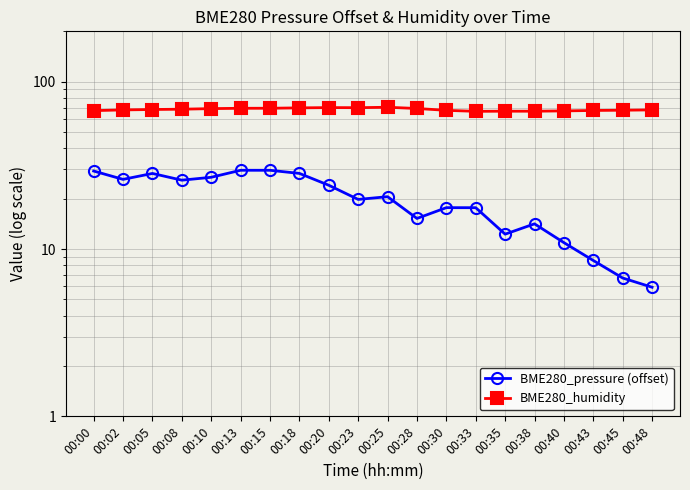

Rank the series at 00:18 from lowest to highest value.

BME280_pressure (offset), BME280_humidity